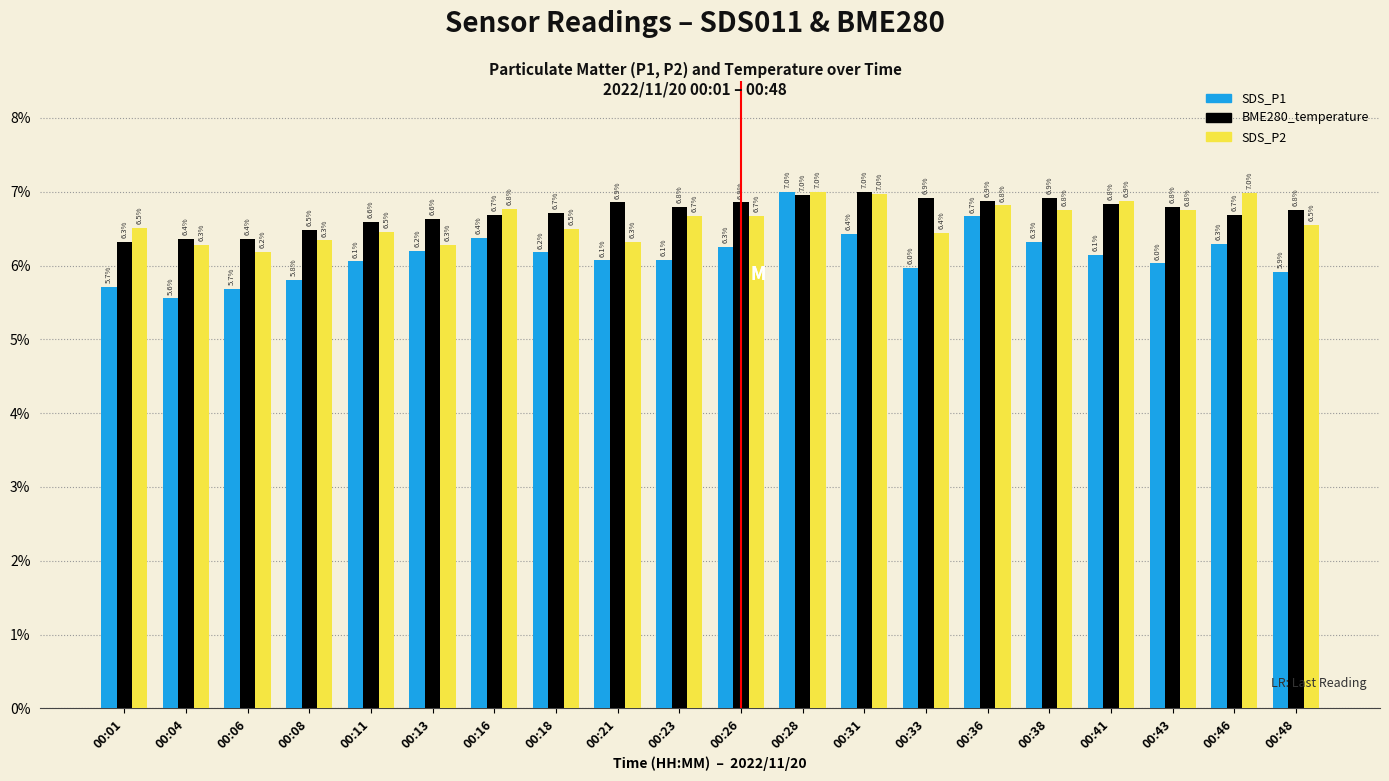

Which series changed the most between 00:04 and 00:11?

SDS_P1